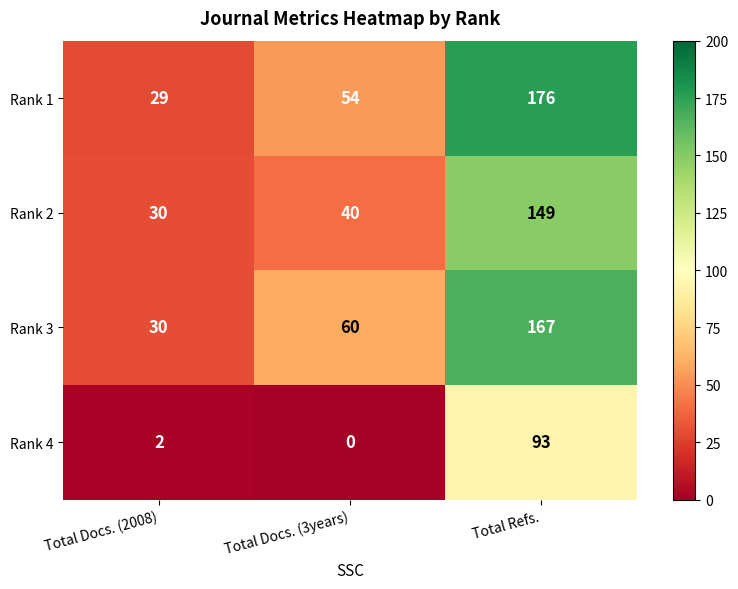

List the labels in order of Rank 3 value, largest first.

Total Refs., Total Docs. (3years), Total Docs. (2008)